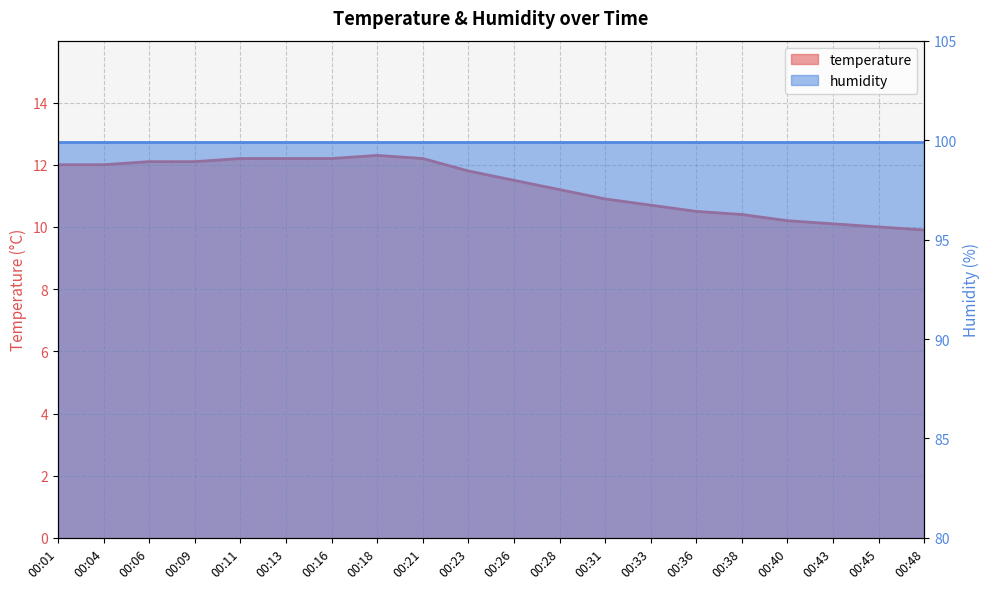

List the labels in order of value, smallest first.

00:48, 00:45, 00:43, 00:40, 00:38, 00:36, 00:33, 00:31, 00:28, 00:26, 00:23, 00:01, 00:04, 00:06, 00:09, 00:11, 00:13, 00:16, 00:21, 00:18